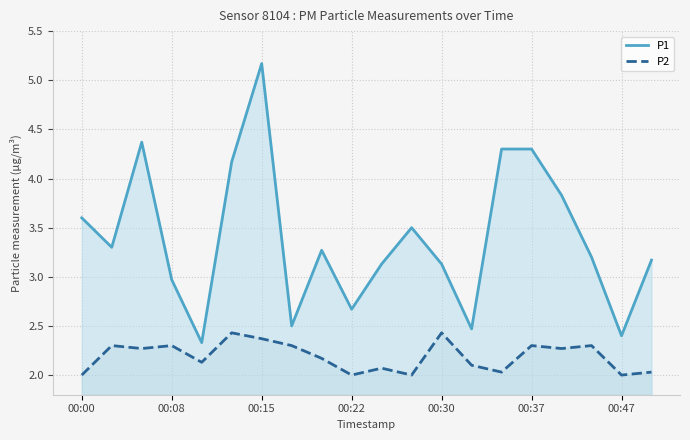

How many lines are shown in the chart?

2